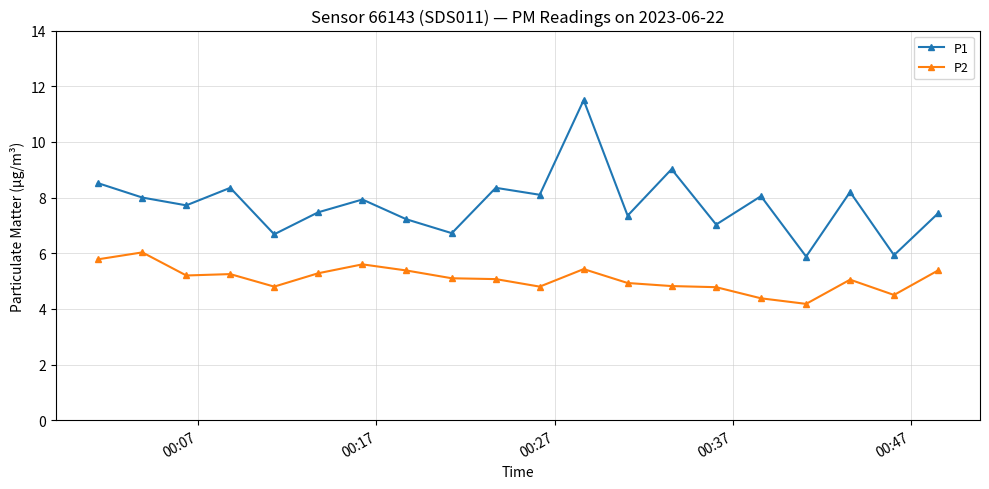

What is the sum of all P2 values?

101.7